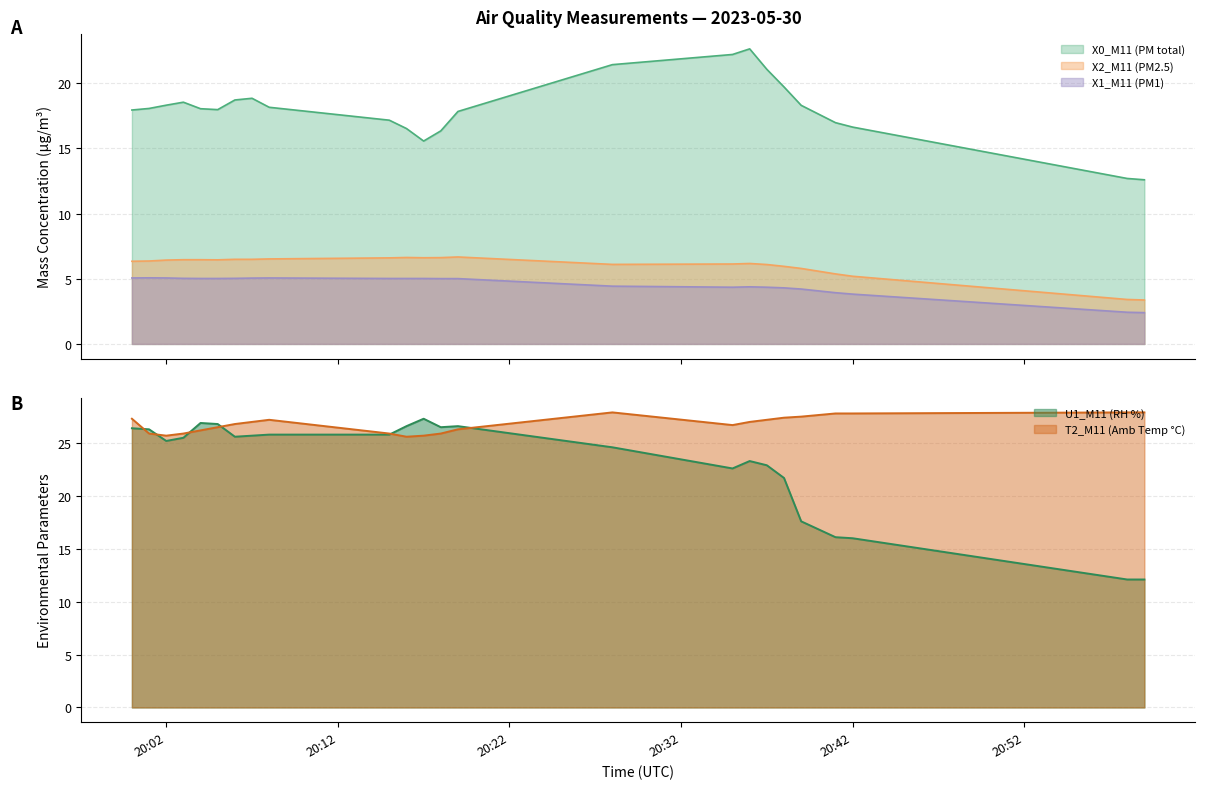

What is the difference between the highest and lowest values at 2023-05-30 20:37:00?

16.7